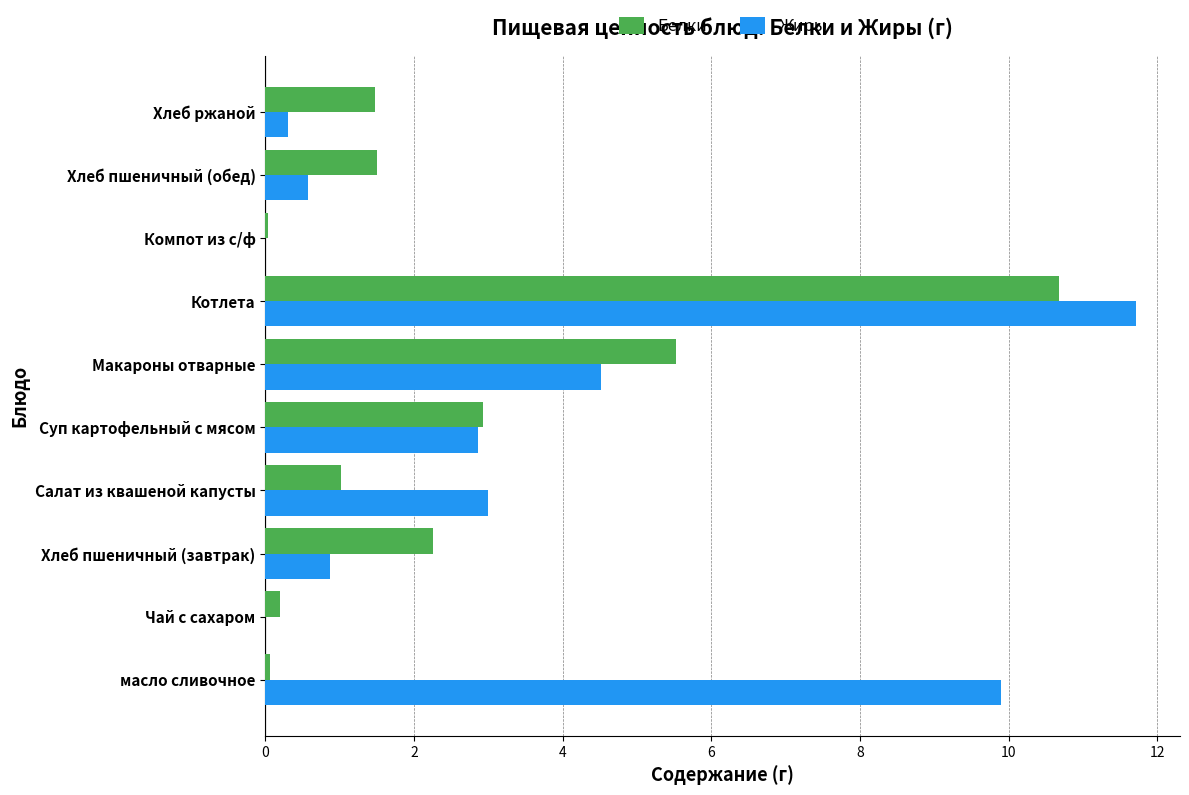

Where is Белки nearest to the value 5?

Макароны отварные